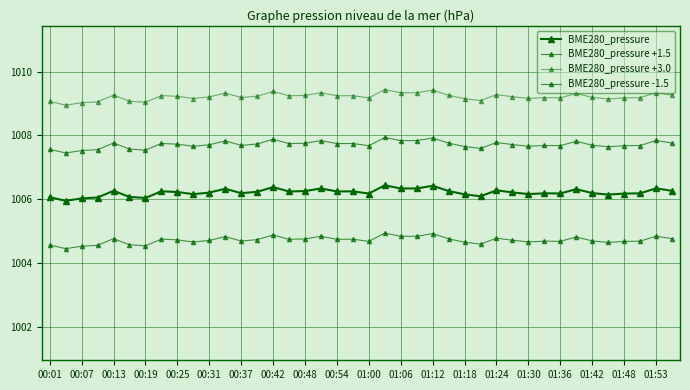

In BME280_pressure +3.0, how many points are higher than both neighbors (excluding endpoints)?

12